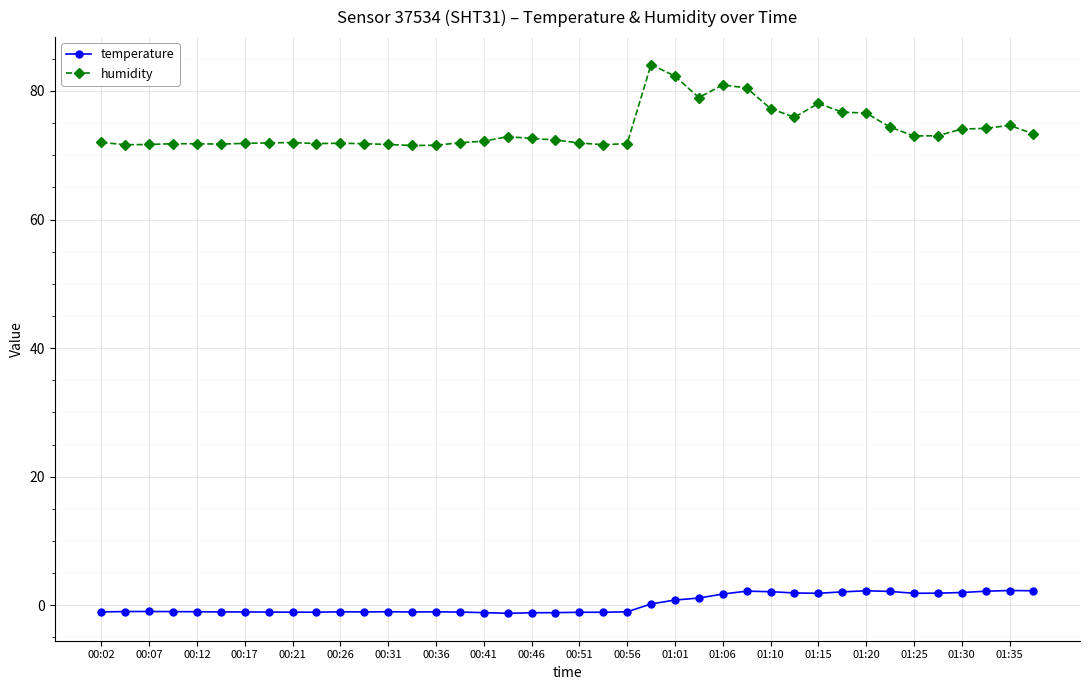

True or false: humidity and temperature cross at least once.

False